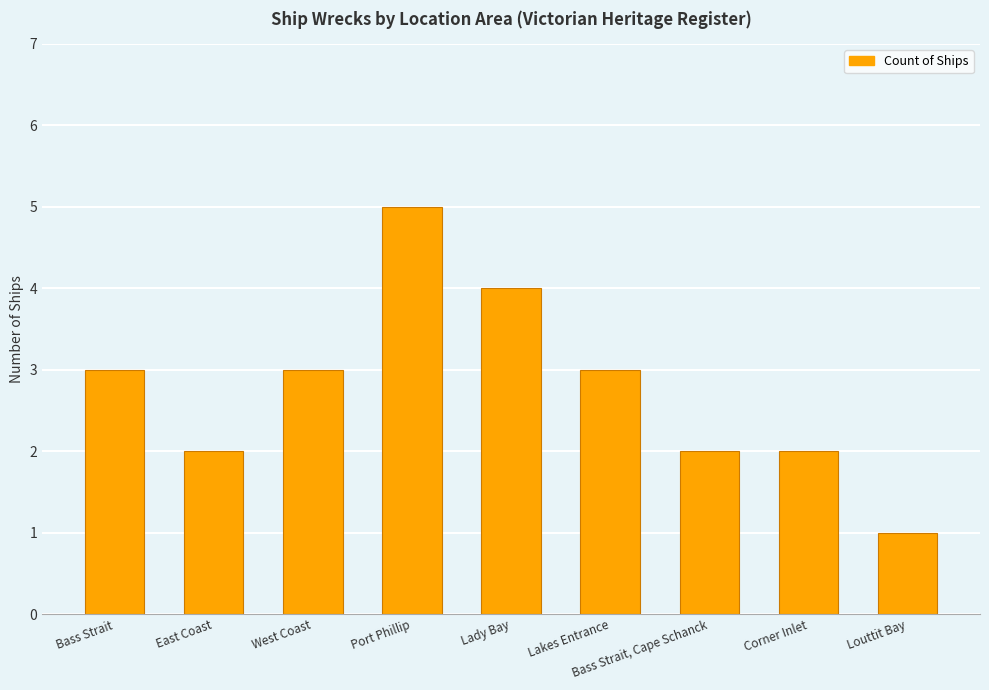

How many values are between 2 and 3?

6